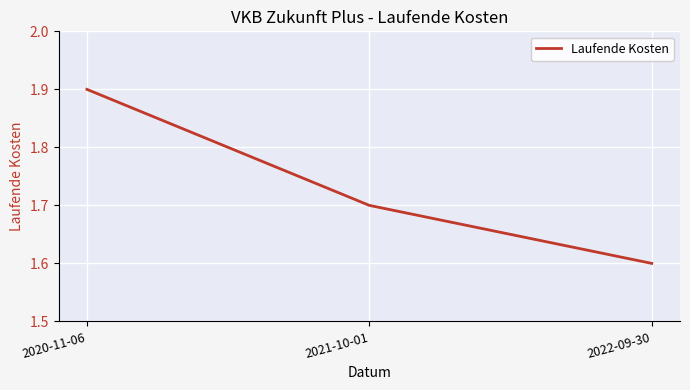

Rank the categories by value from highest to lowest.

2020-11-06, 2021-10-01, 2022-09-30